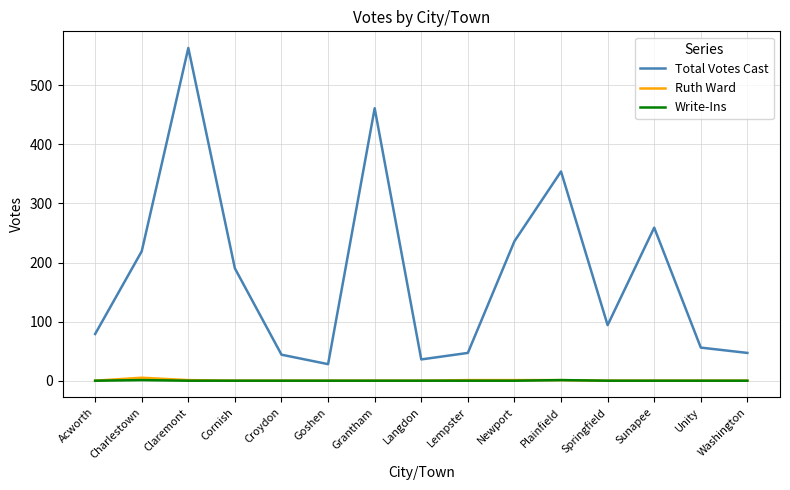

The value of Ruth Ward at Sunapee is 0. True or false?

True